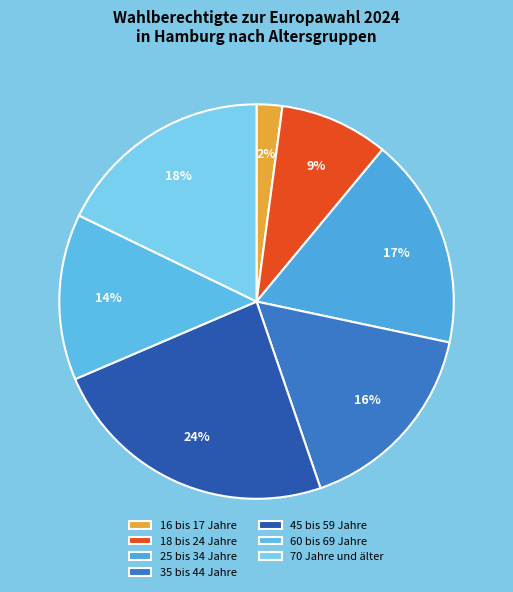

What percentage is NOT represented by 35 bis 44 Jahre?

83.6%